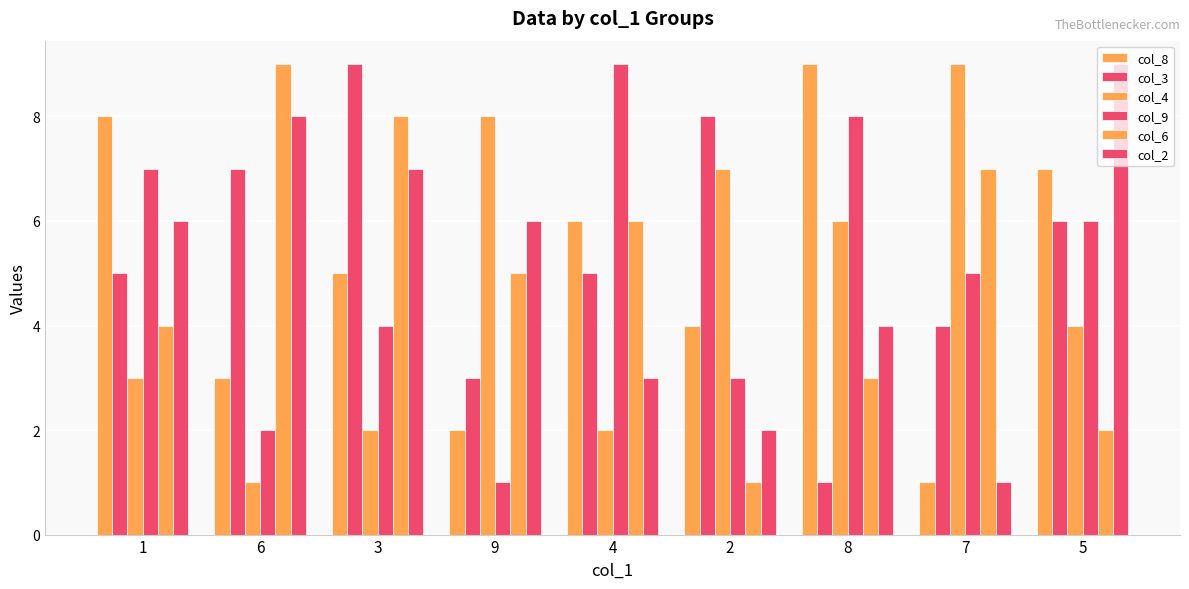

What is the label of the 8th bar from the right?

6